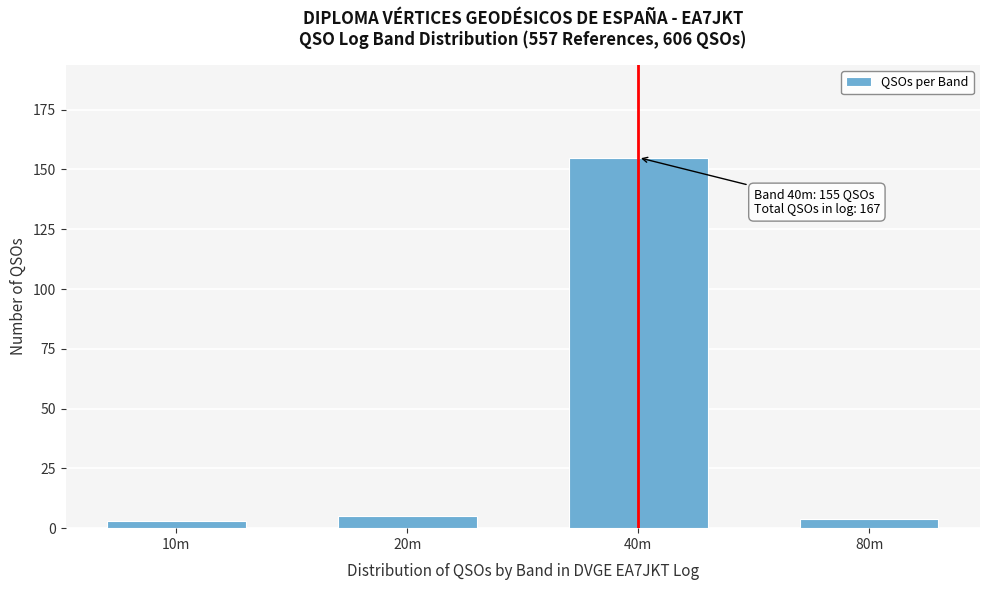

Reading left to right, list all the values displayed in this chart.

3	5	155	4